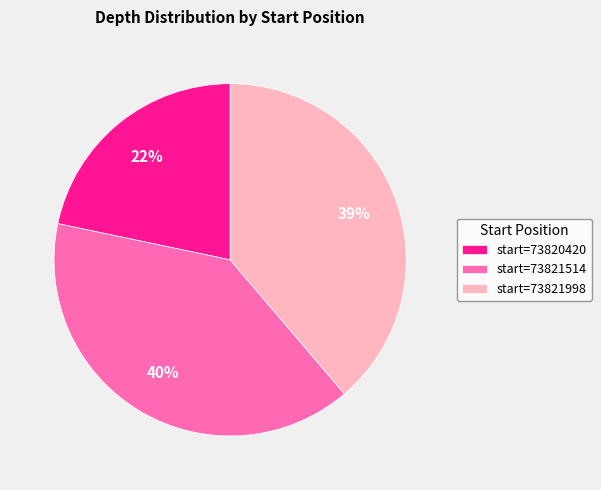

To the nearest percent, what is the average slice percentage?

33%